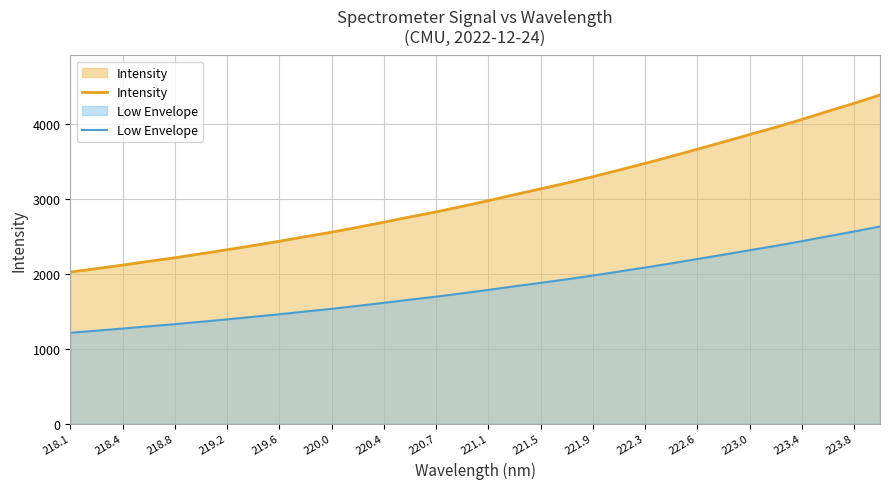

What is the spread (max minus min) of values at 221.9?

1317.4